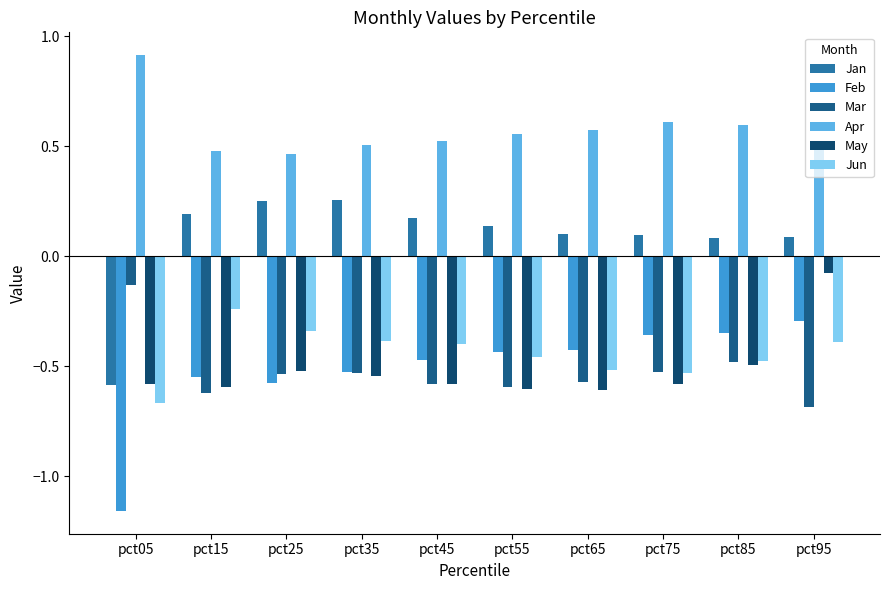

How many groups of bars are there?

10